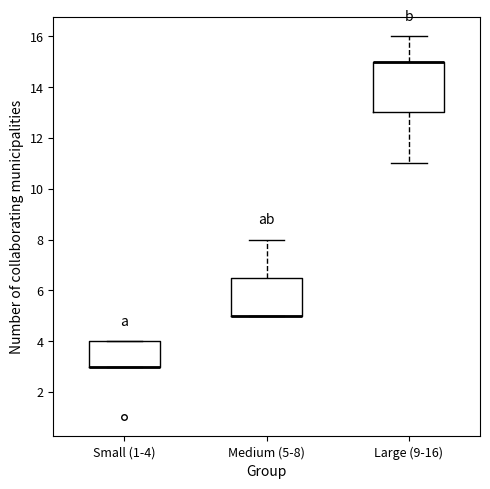

Comparing the boxes themselves (not the whiskers), which one is the tallest?

Large (9-16)